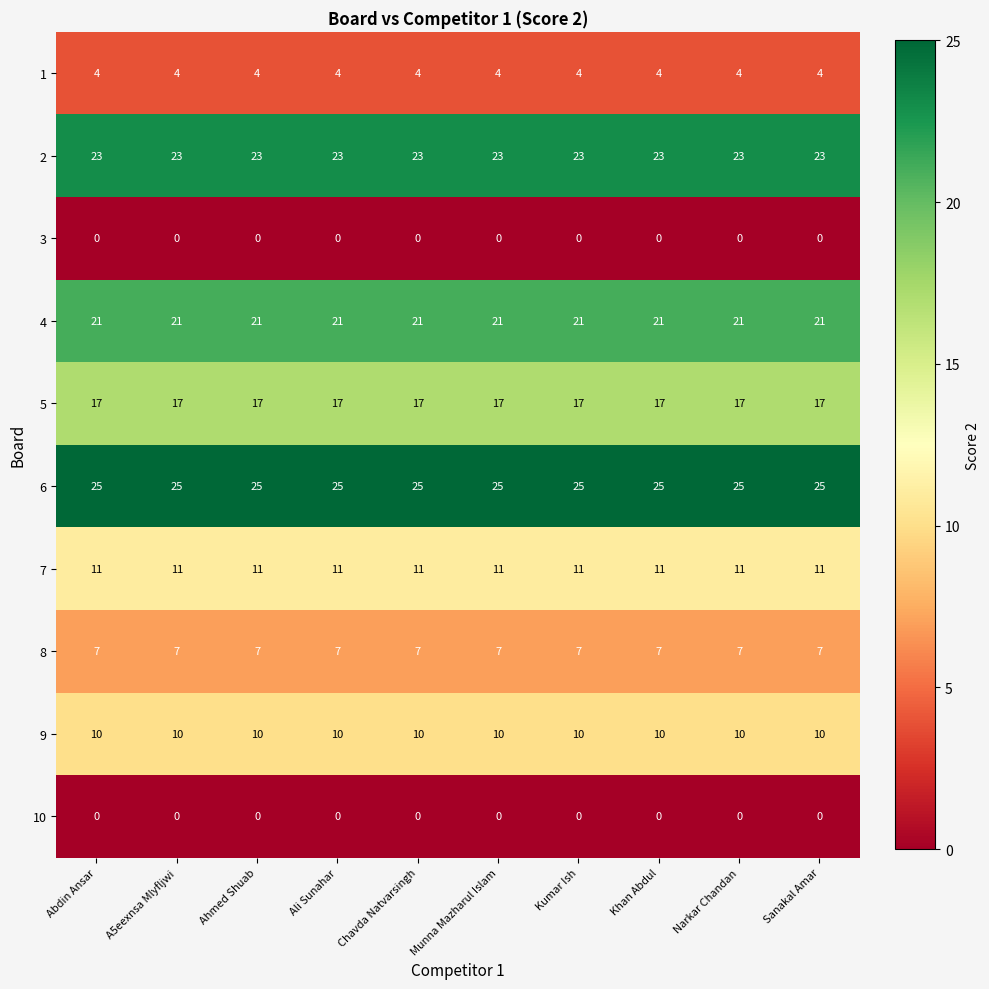

What is the spread (max minus min) of values at Ali Sunahar?

25